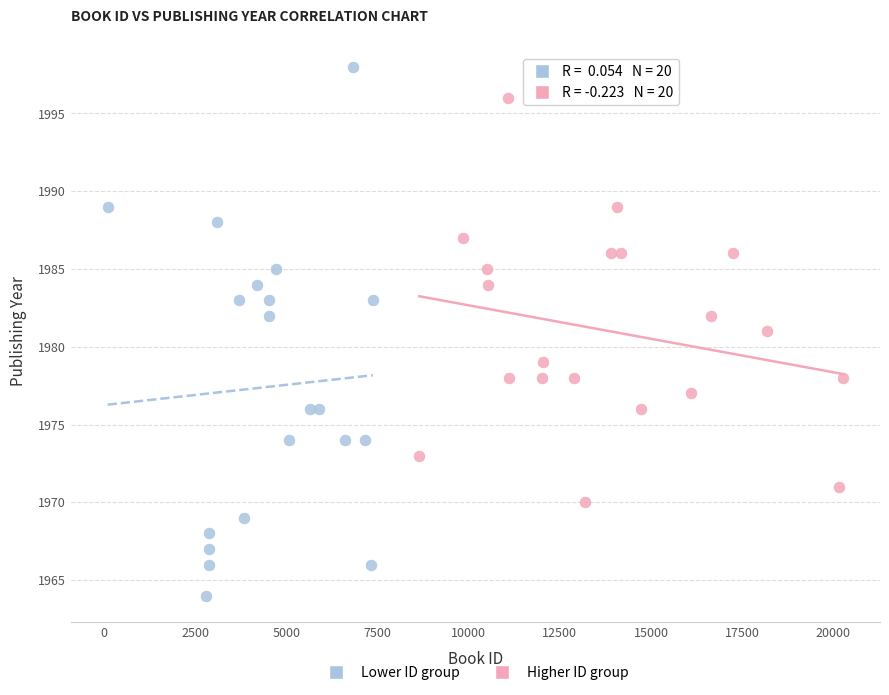

Which series reaches the minimum Y coordinate?

Lower ID group